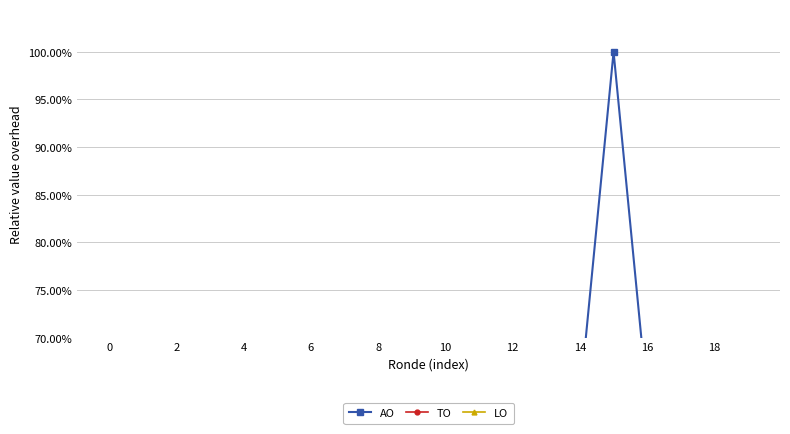

Reading right to left, what are all the values shown in this chart?

AO: 0.6	0.6	0.6	0.6	1.0	0.6	0.6	0.6	0.6	0.6	0.6	0.6	0.6	0.6	0.6	0.6	0.6	0.6	0.6	0.6
TO: -0.0	-0.0	0.0	-0.0	-0.0	-0.0	-0.0	0.0	0.0	-0.0	0.0	0.0	0.0	-0.0	-0.0	-0.0	0.0	0.0	0.0	-0.0
LO: -0.1	-0.0	-0.1	-0.1	-0.0	0.0	0.0	-0.1	-0.1	-0.0	-0.1	-0.0	-0.0	-0.1	-0.0	-0.1	-0.1	-0.1	-0.1	-0.0